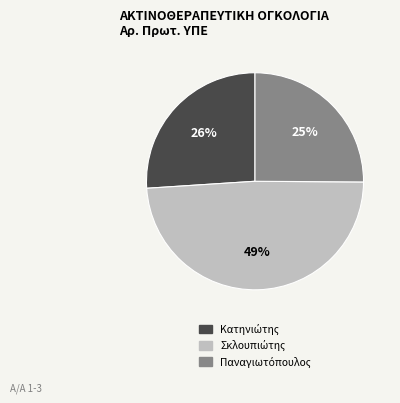

To the nearest percent, what is the average slice percentage?

33%